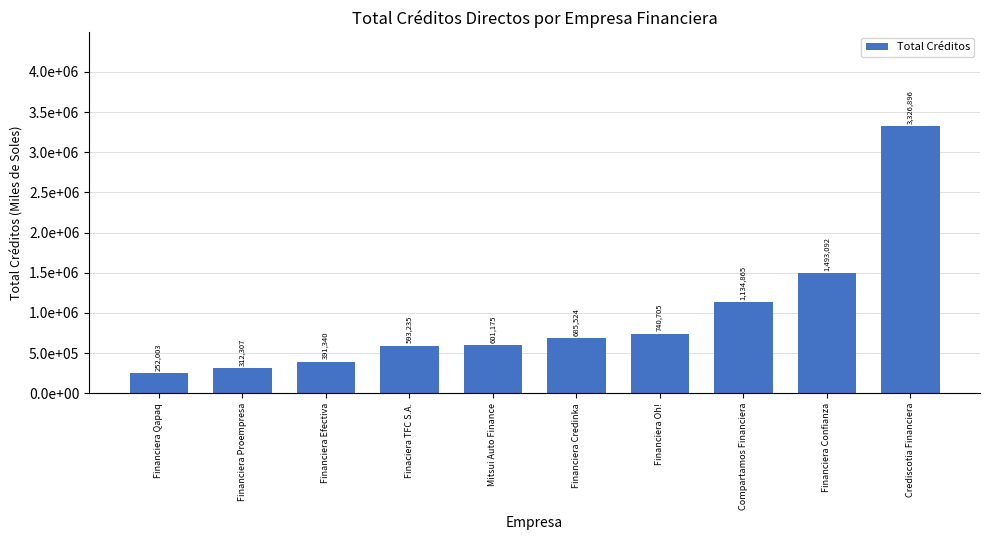

At which category does the chart reach its peak across all series?

Crediscotia Financiera